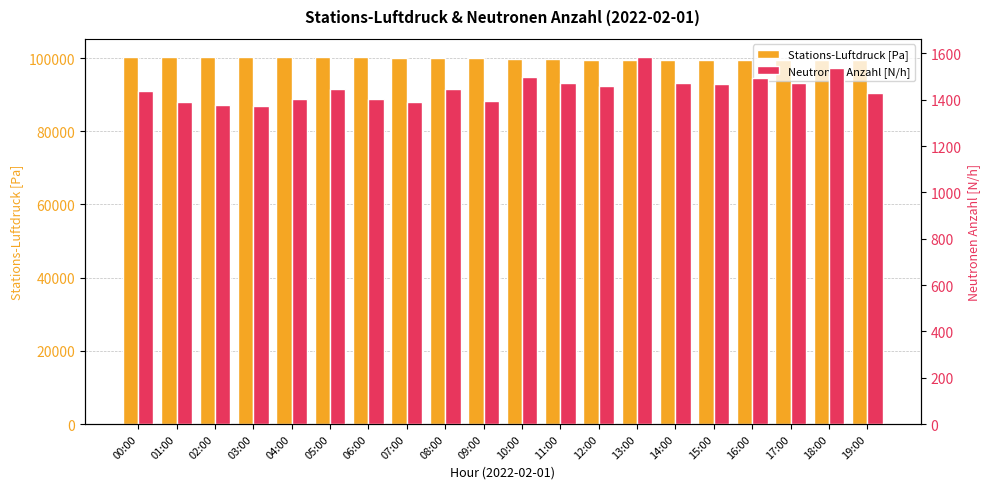

Which series has the widest spread of values?

Stations-Luftdruck [Pa]